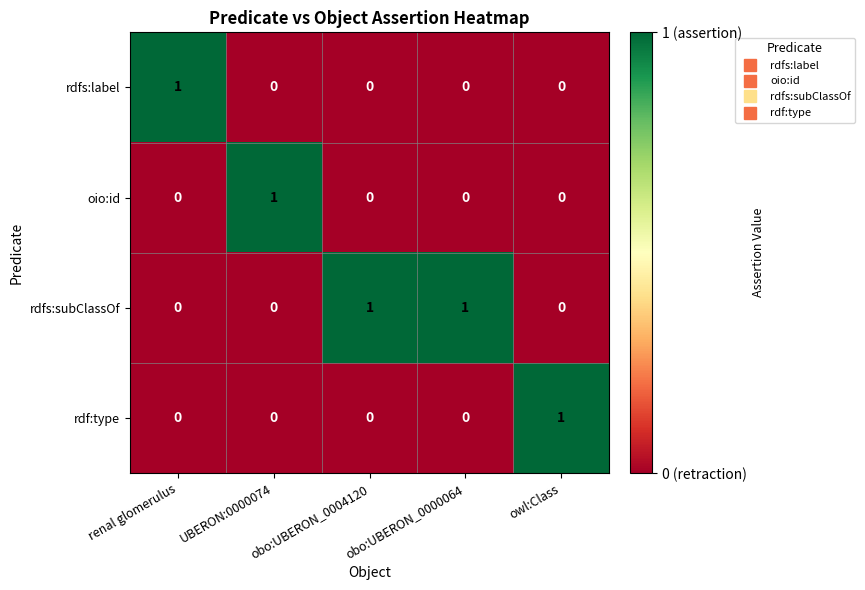

Is it true that rdfs:subClassOf equals 1 at obo:UBERON_0004120?

True